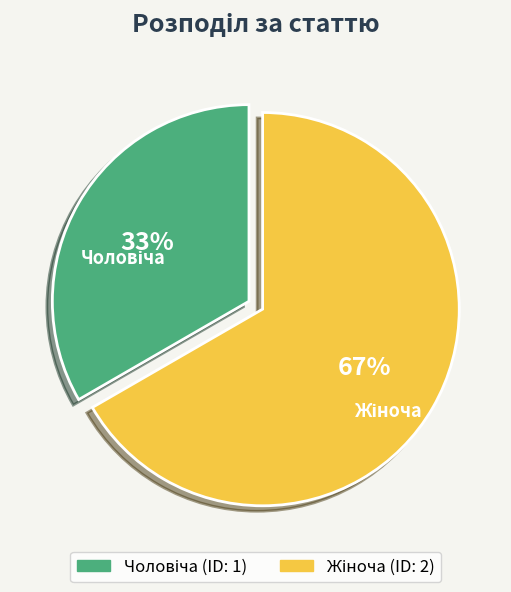

Does any single category account for the majority?

Yes